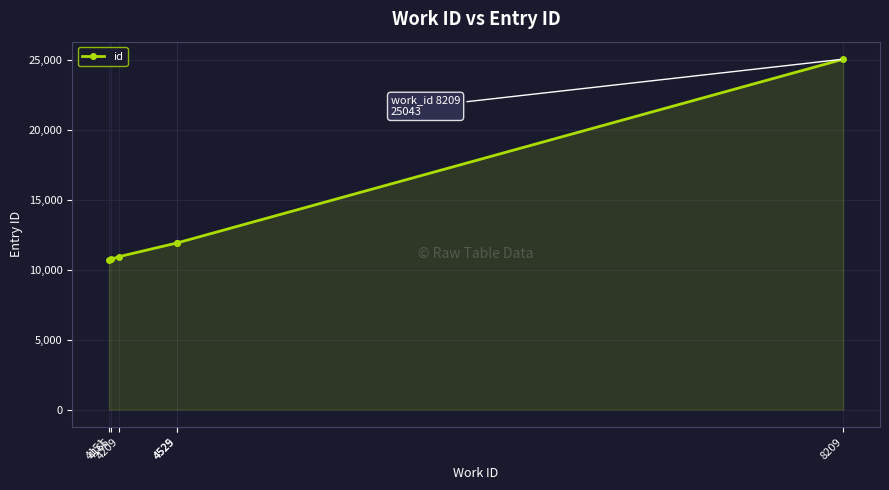

What is the difference between the second highest and minimum values?

1230